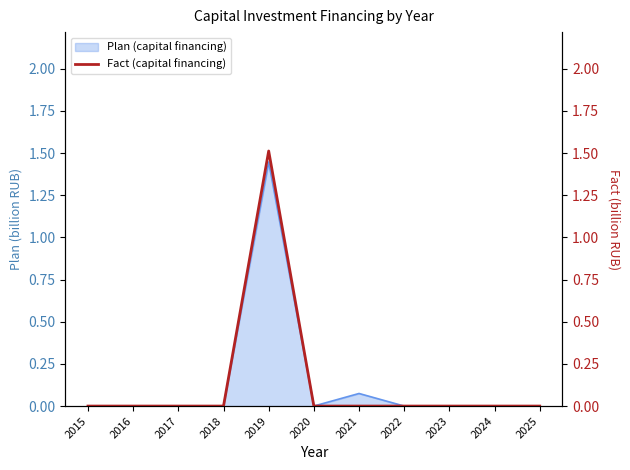

What is the sum of all values?

1.5